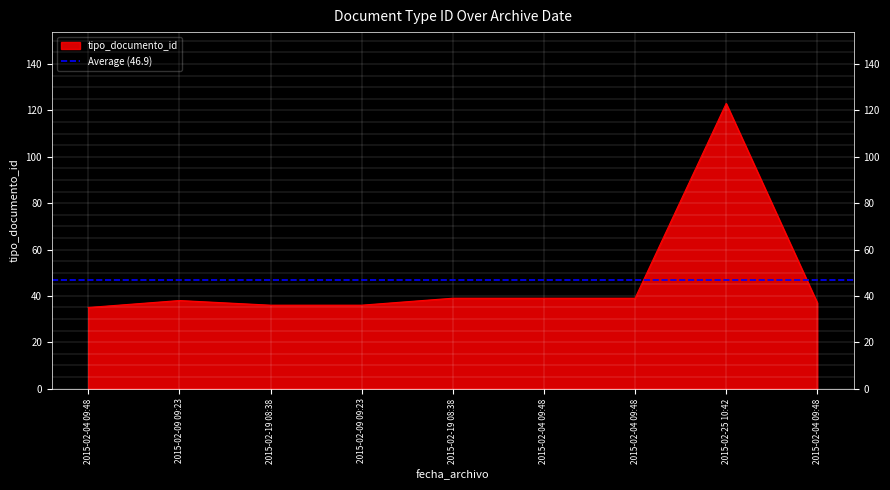

How many series are shown in this chart?

1